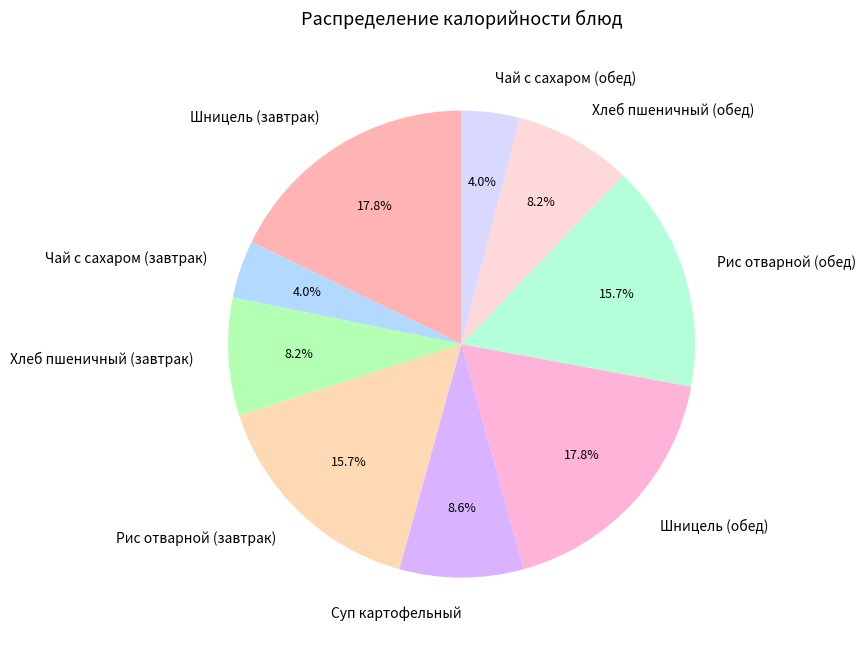

True or false: Шницель (обед) accounts for 18% of the total.

True